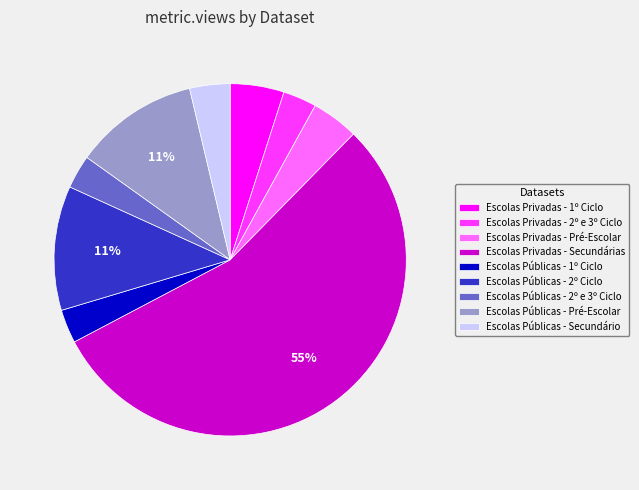

Which slice represents more than half of the pie?

Escolas Privadas - Secundárias